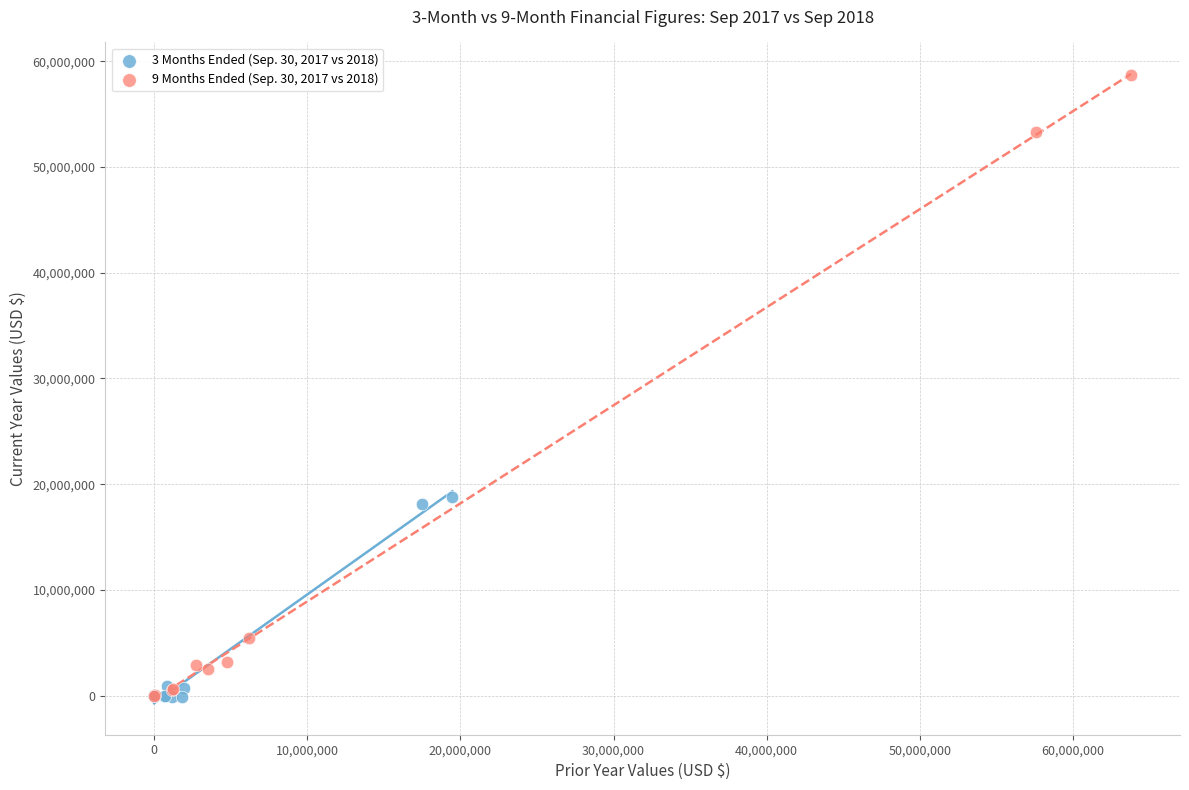

Which series has the widest spread of Y values?

9 Months Ended (Sep. 30, 2017 vs 2018)